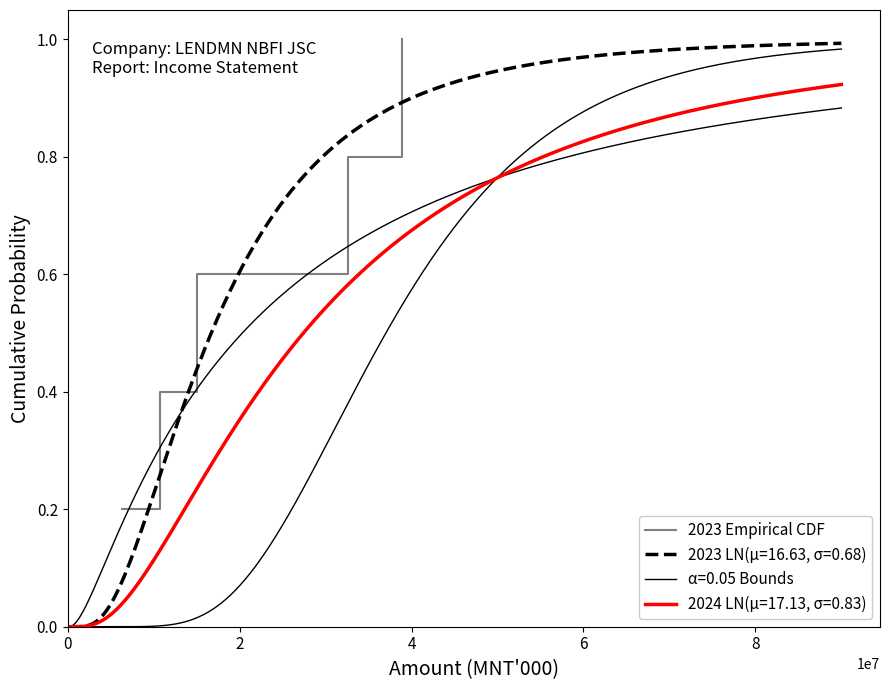

What is the greatest value displayed?

1.0